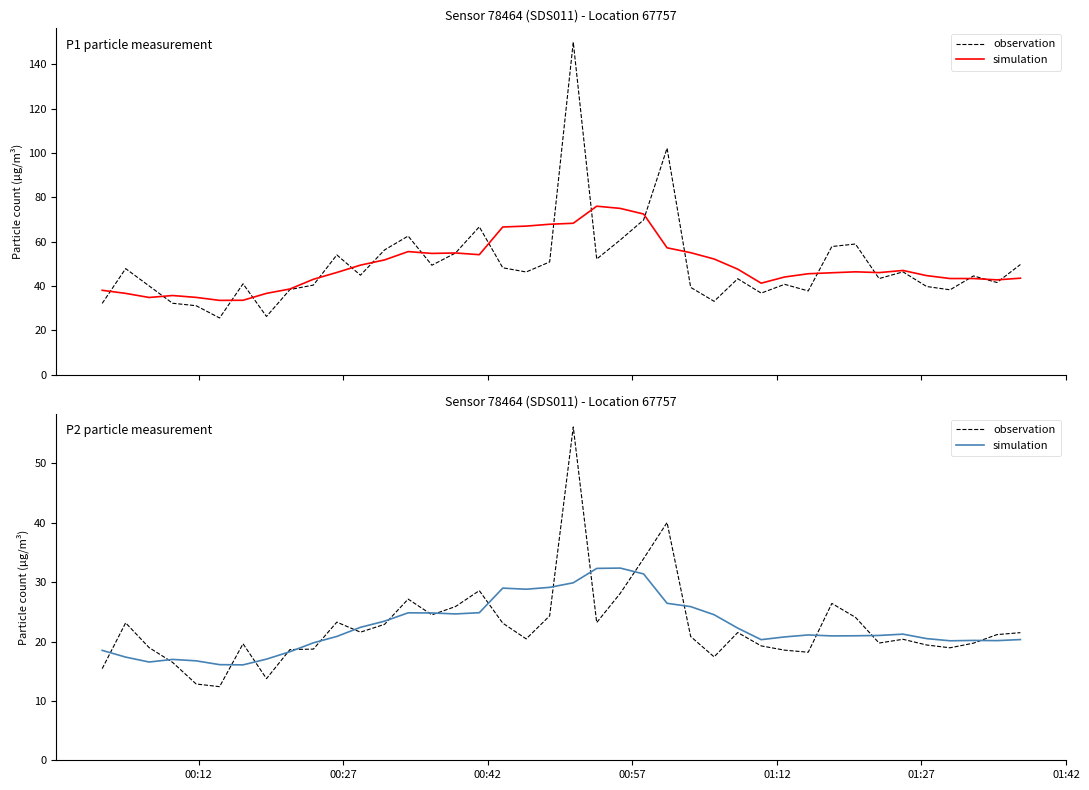

What is the maximum value for observation?

56.1